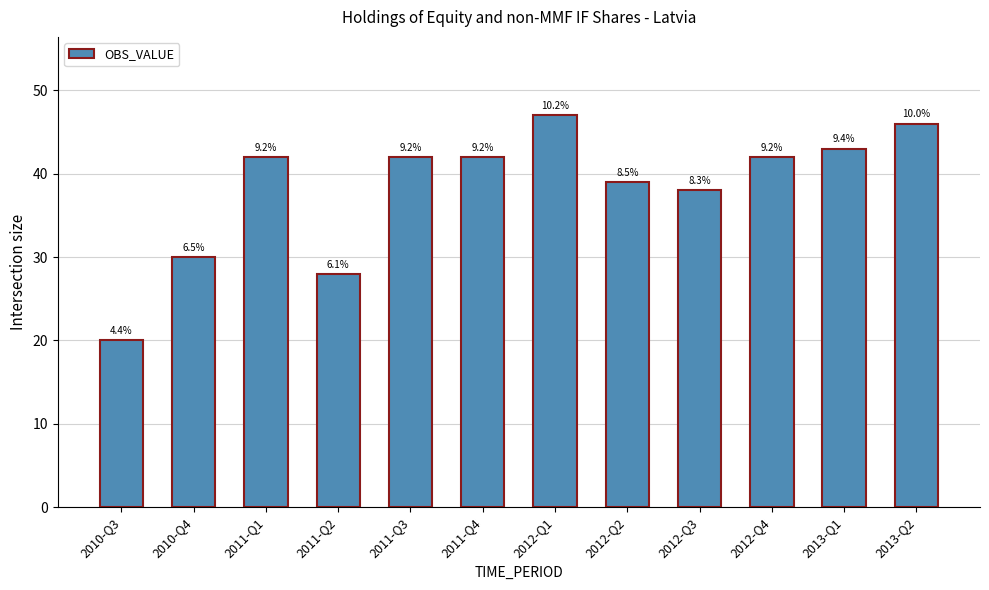

List the labels in order of value, largest first.

2012-Q1, 2013-Q2, 2013-Q1, 2011-Q1, 2011-Q3, 2011-Q4, 2012-Q4, 2012-Q2, 2012-Q3, 2010-Q4, 2011-Q2, 2010-Q3